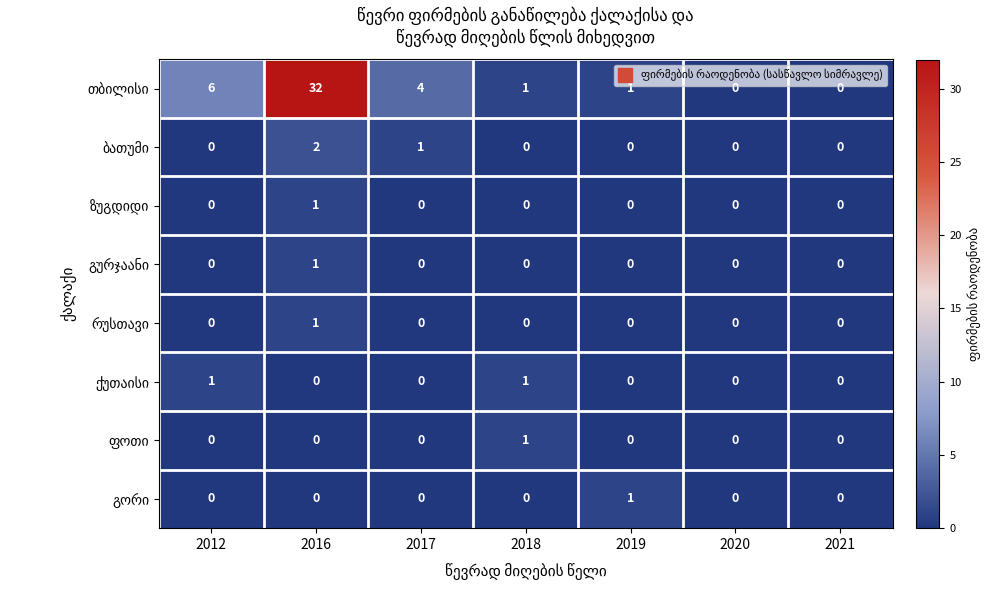

What is the spread (max minus min) of values at 2016?

32